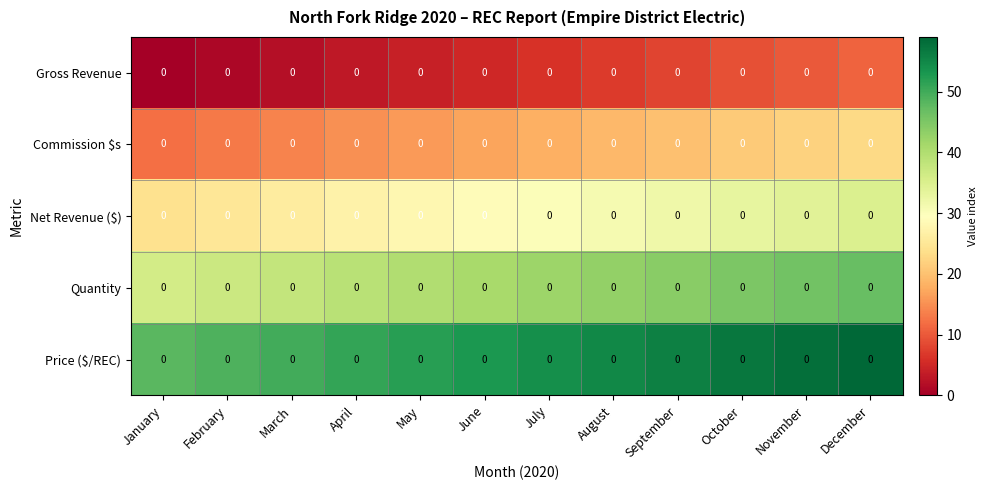

The value of Price ($/REC) at April is 66. True or false?

False